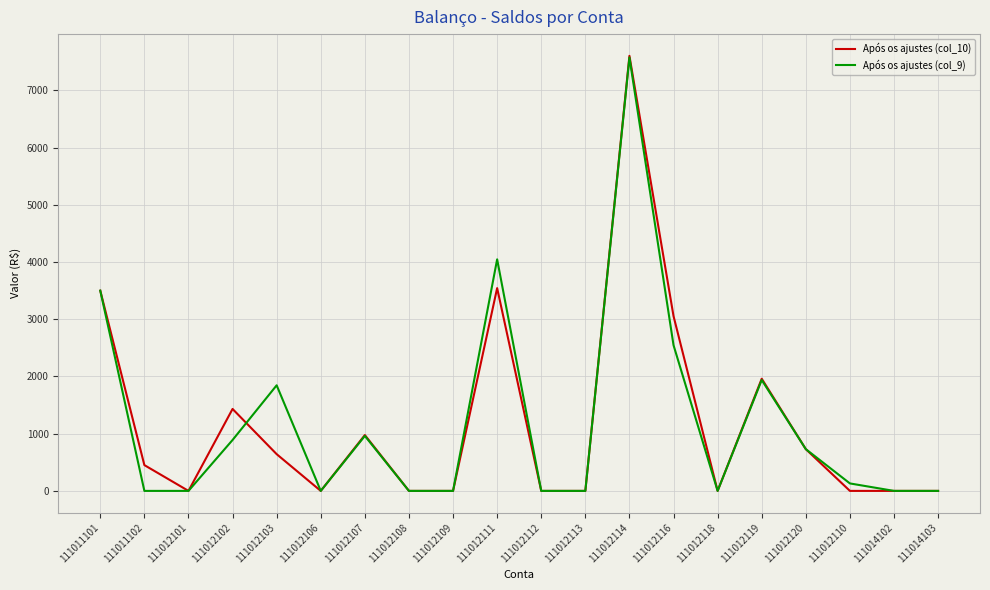

Is the value of Após os ajustes (col_9) at 111012107 greater than the value of Após os ajustes (col_10) at 111011102?

Yes